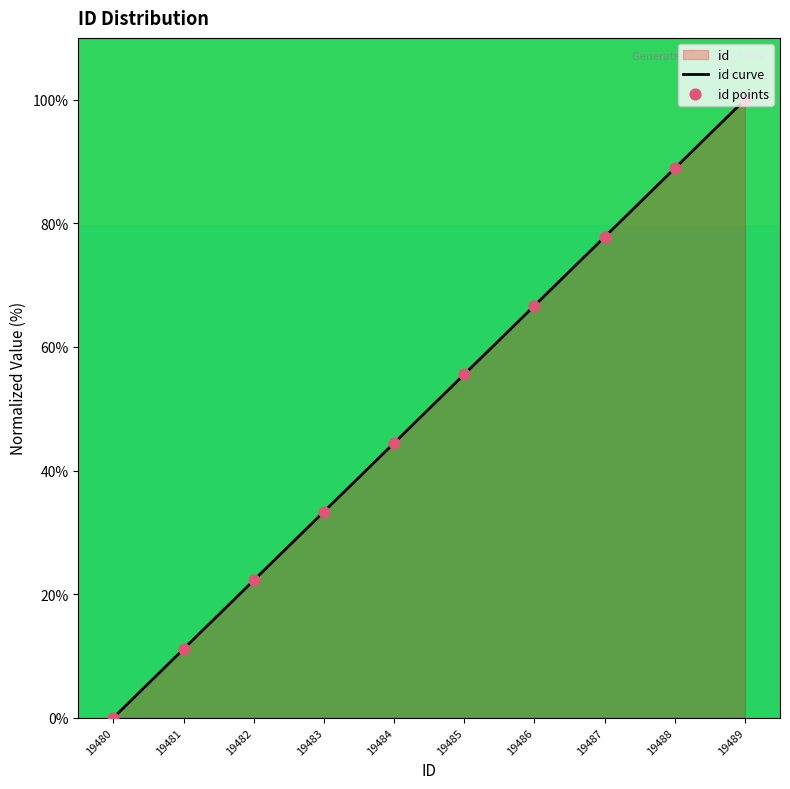

Which has a higher value, 19489 or 19483?

19489